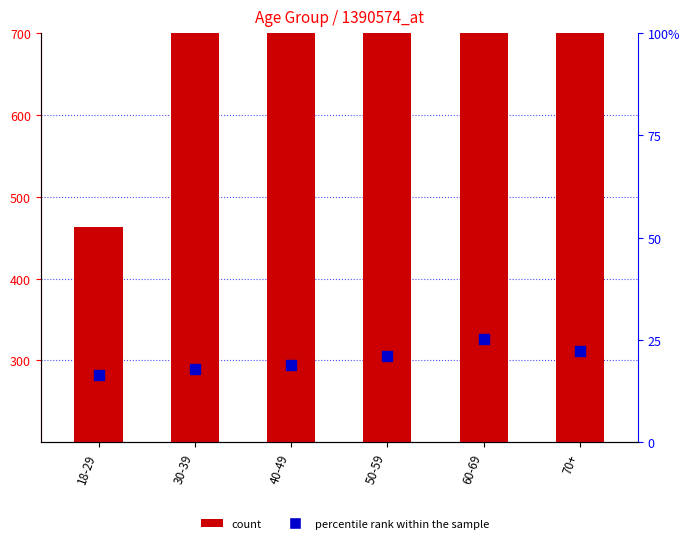

Which series contains the lowest Y value?

percentile rank within the sample